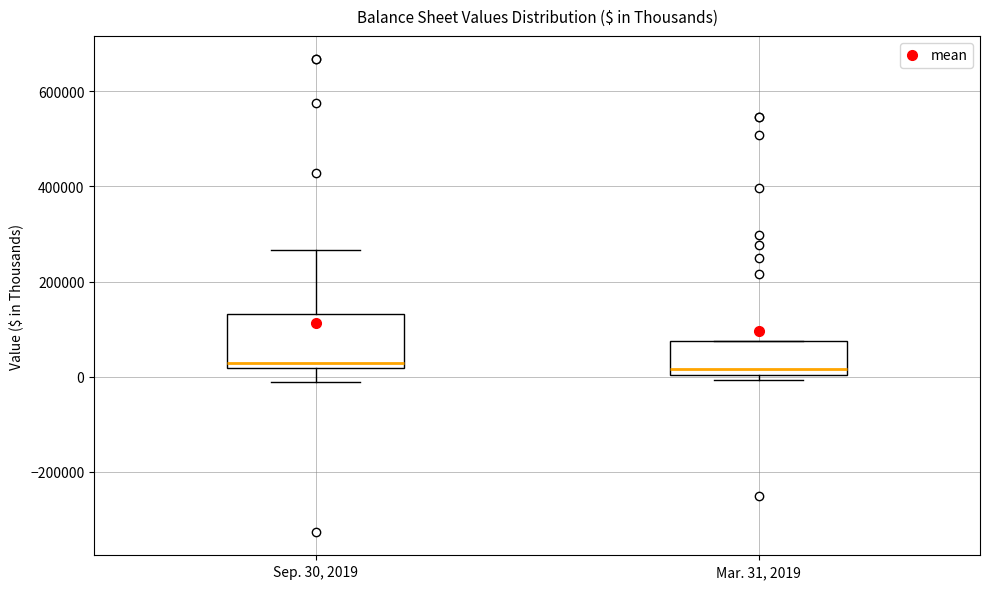

Where does the lower whisker of the box for Sep. 30, 2019 end on the y-axis? The values are not printed on the chart, so give them approximately, as read against the axis.

-20000